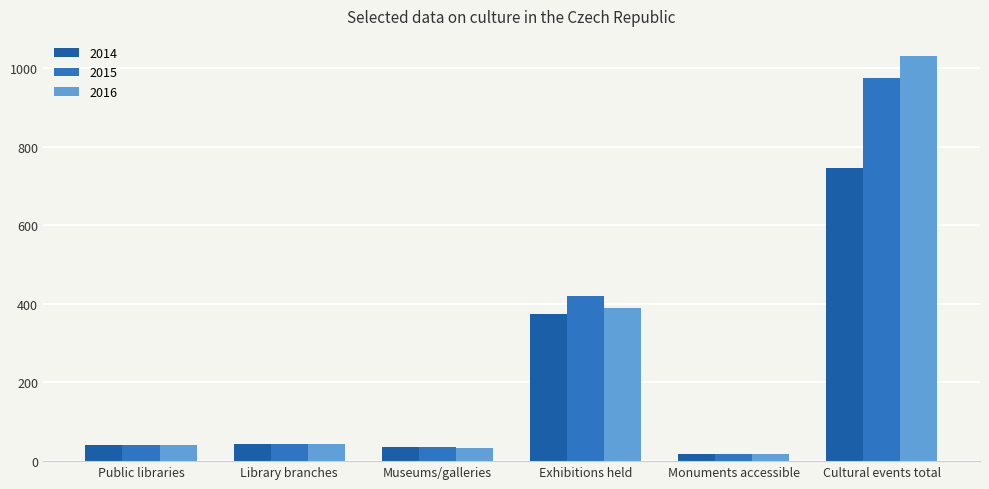

Rank the series by their maximum value, from lowest to highest.

2014, 2015, 2016